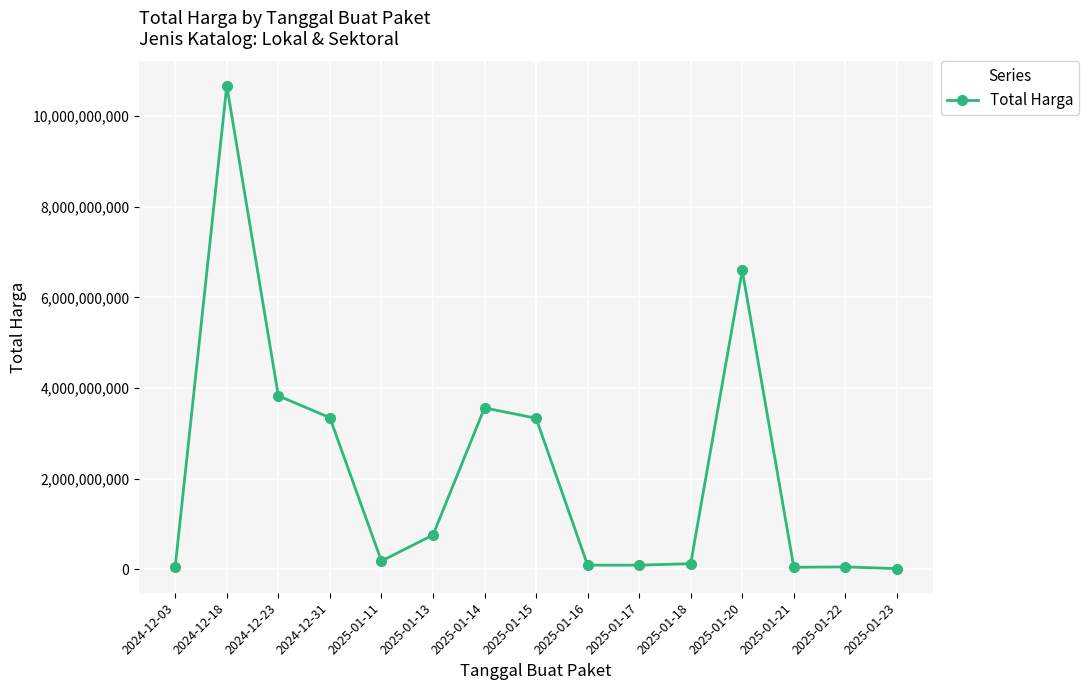

What is the sum of all values?

32726238840